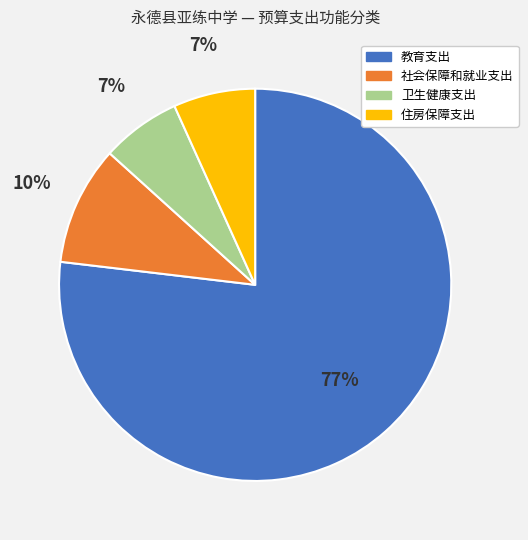

Is it true that 住房保障支出 is 7% of the pie?

True